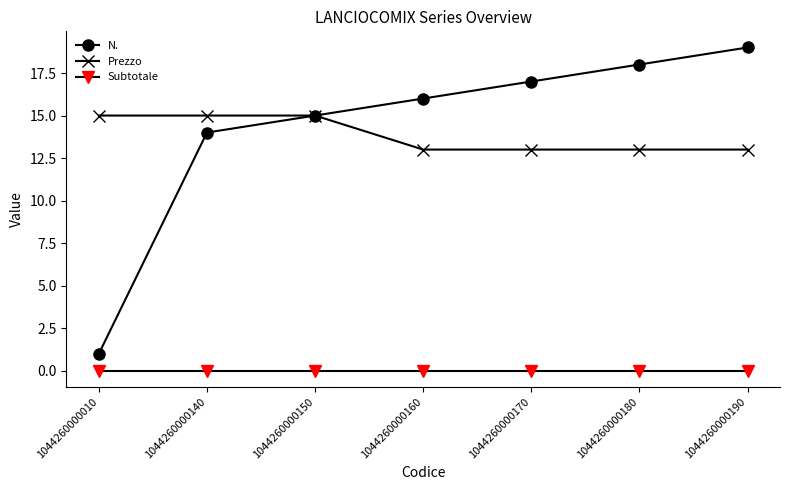

What is the difference between the highest and lowest values at 1044260000140?

15